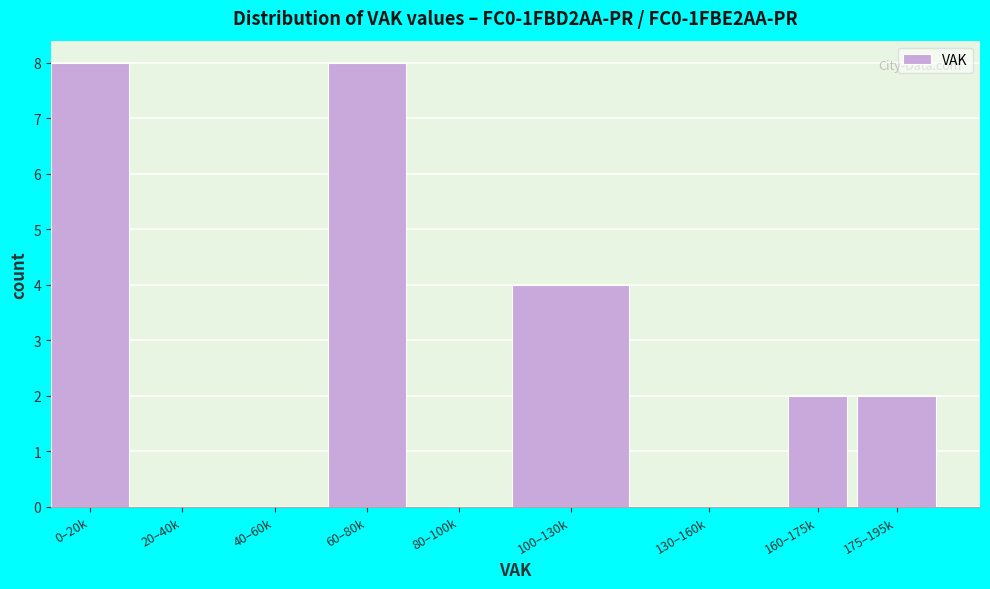

Reading left to right, extract all data points from this chart.

0–20k=8	20–40k=0	40–60k=0	60–80k=8	80–100k=0	100–130k=4	130–160k=0	160–175k=2	175–195k=2